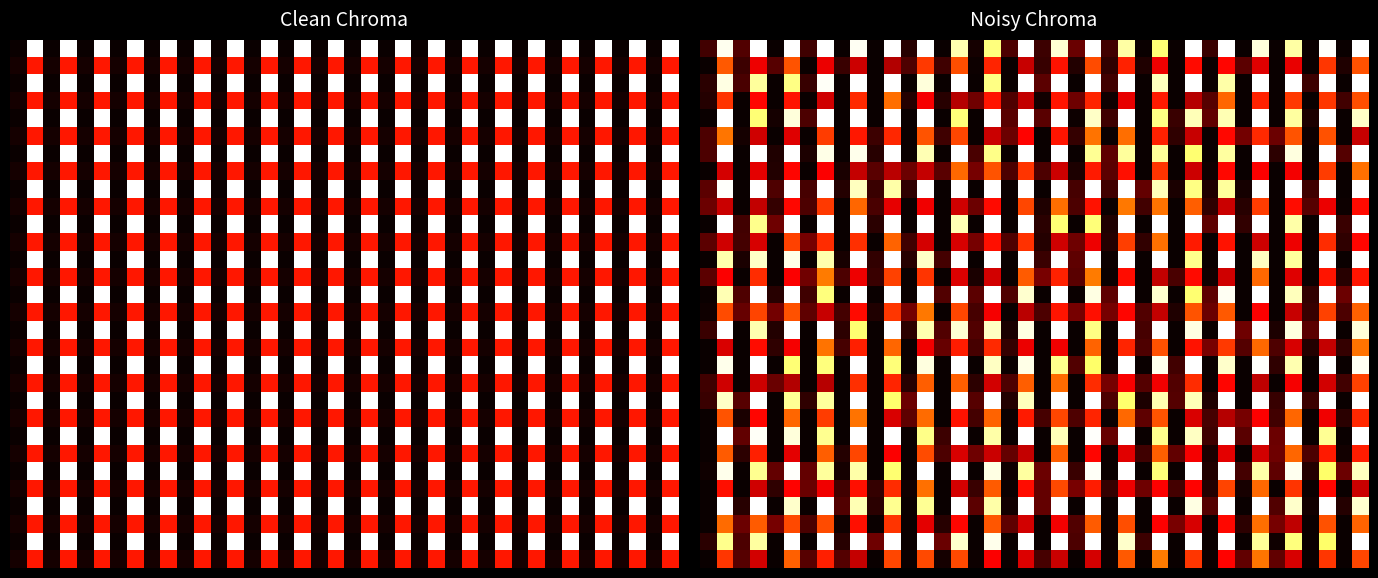

What is the total value across all series at 0?

1.2